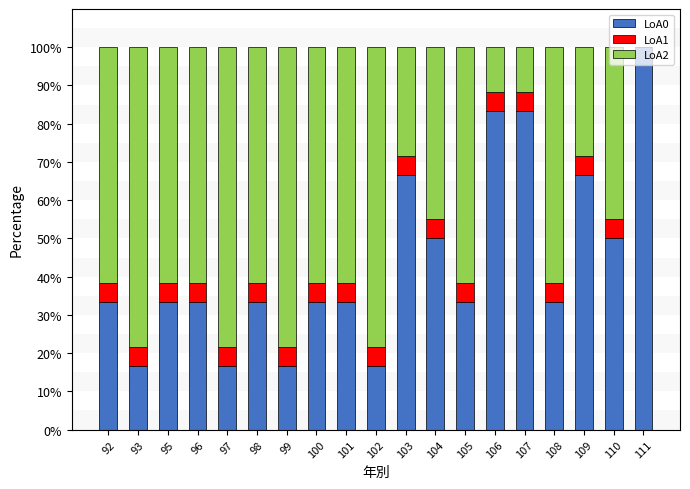

True or false: LoA0 has a value of 16.7 at 99.

True